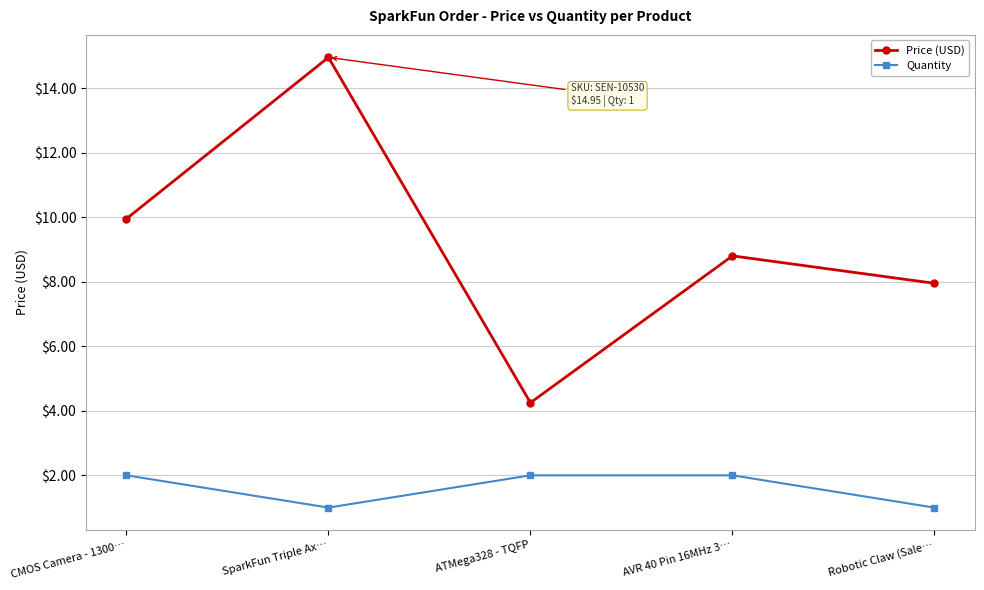

Is it true that Price (USD) equals 14.9 at SparkFun Triple Ax…?

True